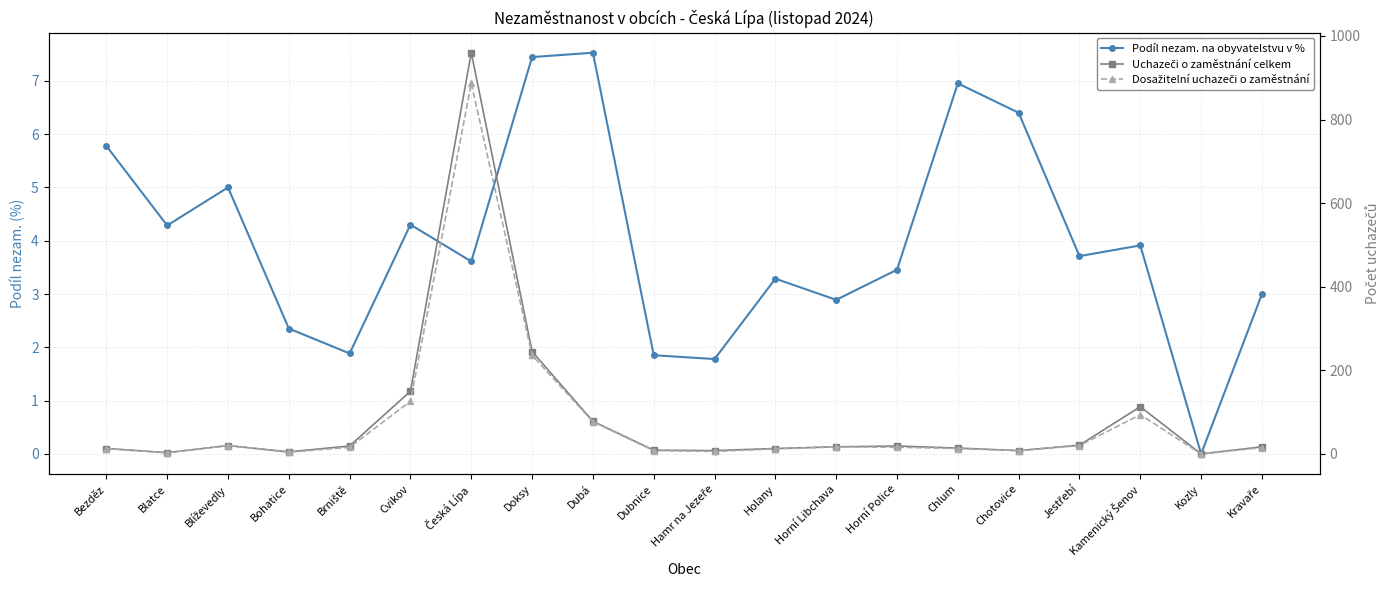

What is the difference between the second highest and second lowest values in the Uchazeči o zaměstnání celkem series?

242.0